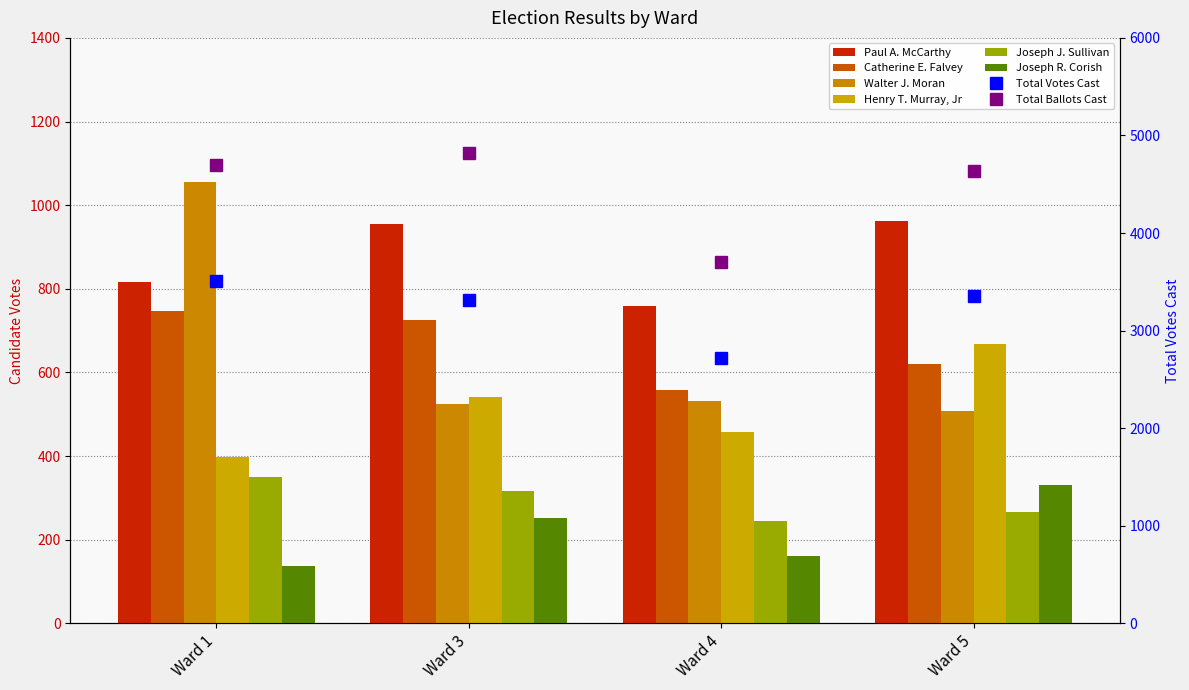

What is the total value across all series at Ward 4?

2714